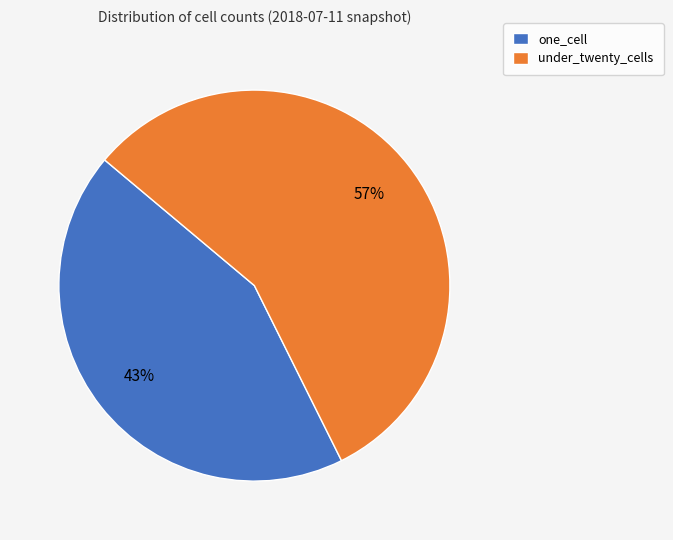

Which slice is the smallest?

one_cell